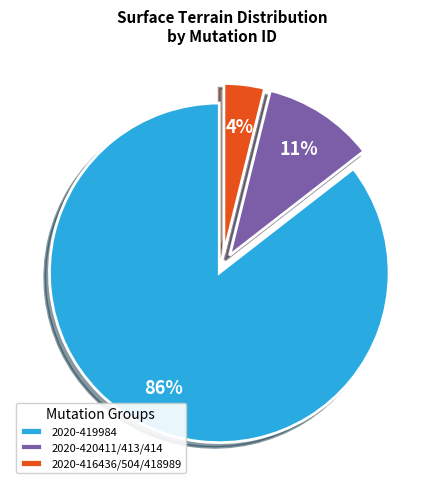

To the nearest percent, what portion does 2020-416436/504/418989 represent?

4%